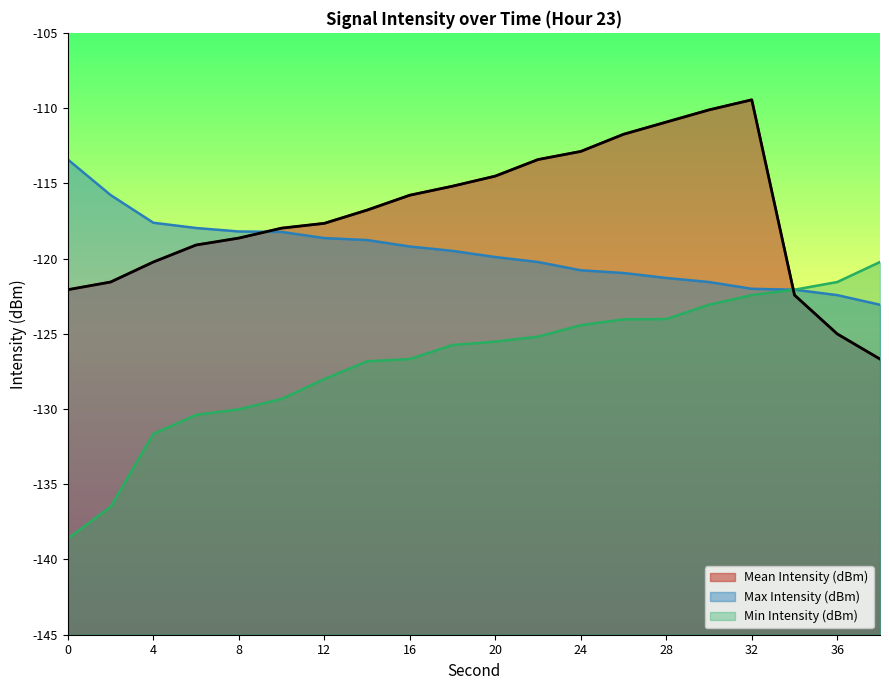

What is the approximate value of Mean Intensity (dBm) at 18?

-115.2